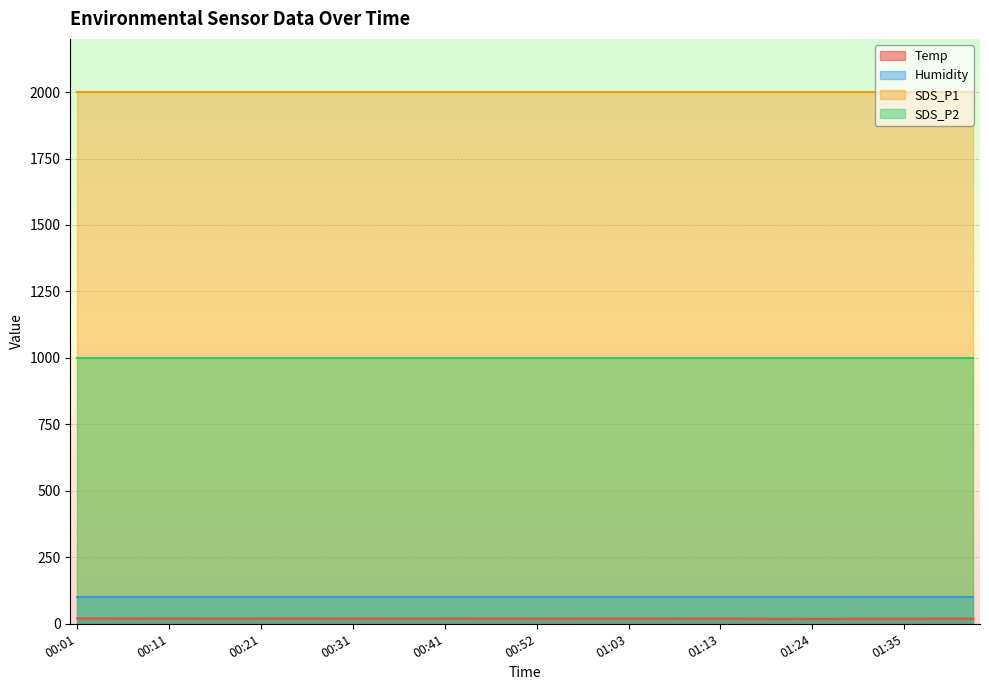

Between 00:11 and 01:41, which is larger?

00:11